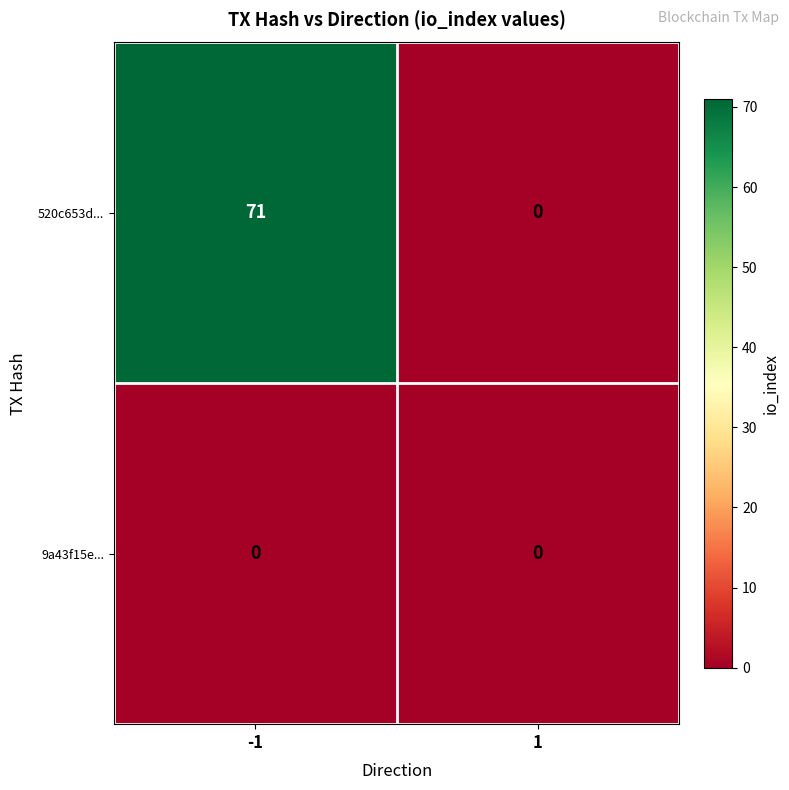

Count the number of categories in the chart.

2